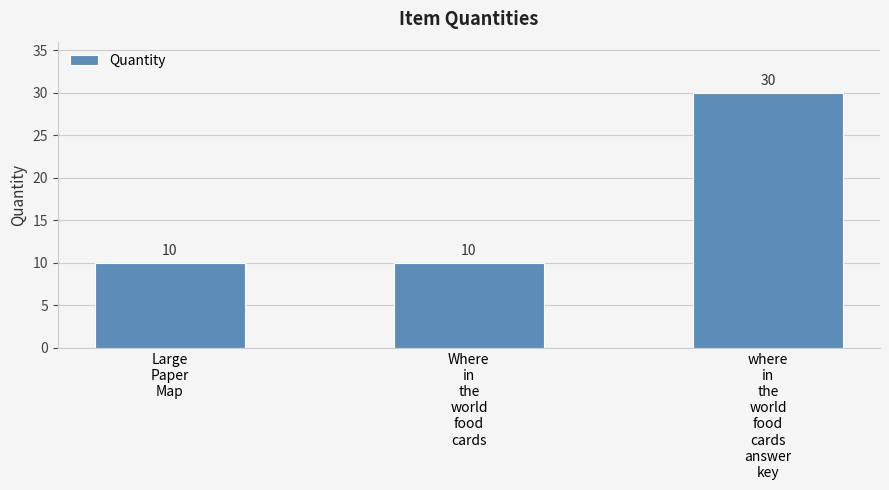

At which category does the chart reach its peak across all series?

where
in
the
world
food
cards
answer
key